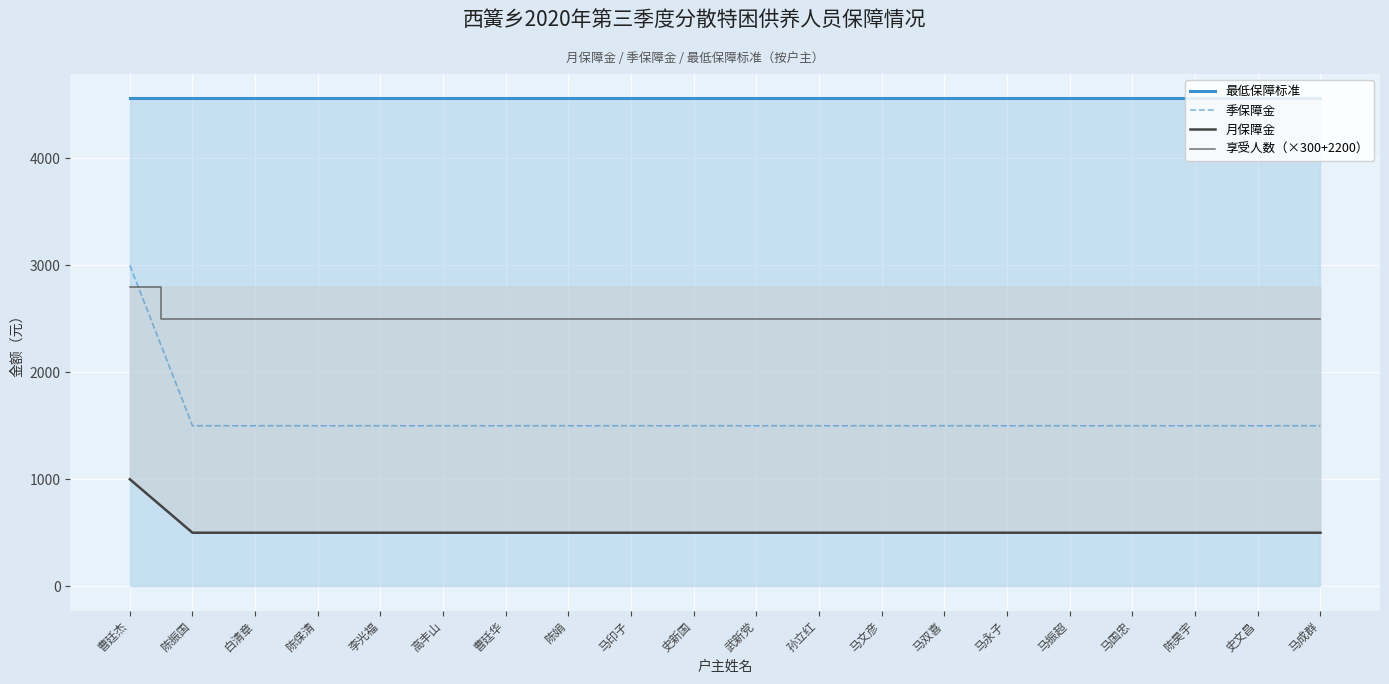

True or false: 月保障金 and 季保障金 intersect in this chart.

False